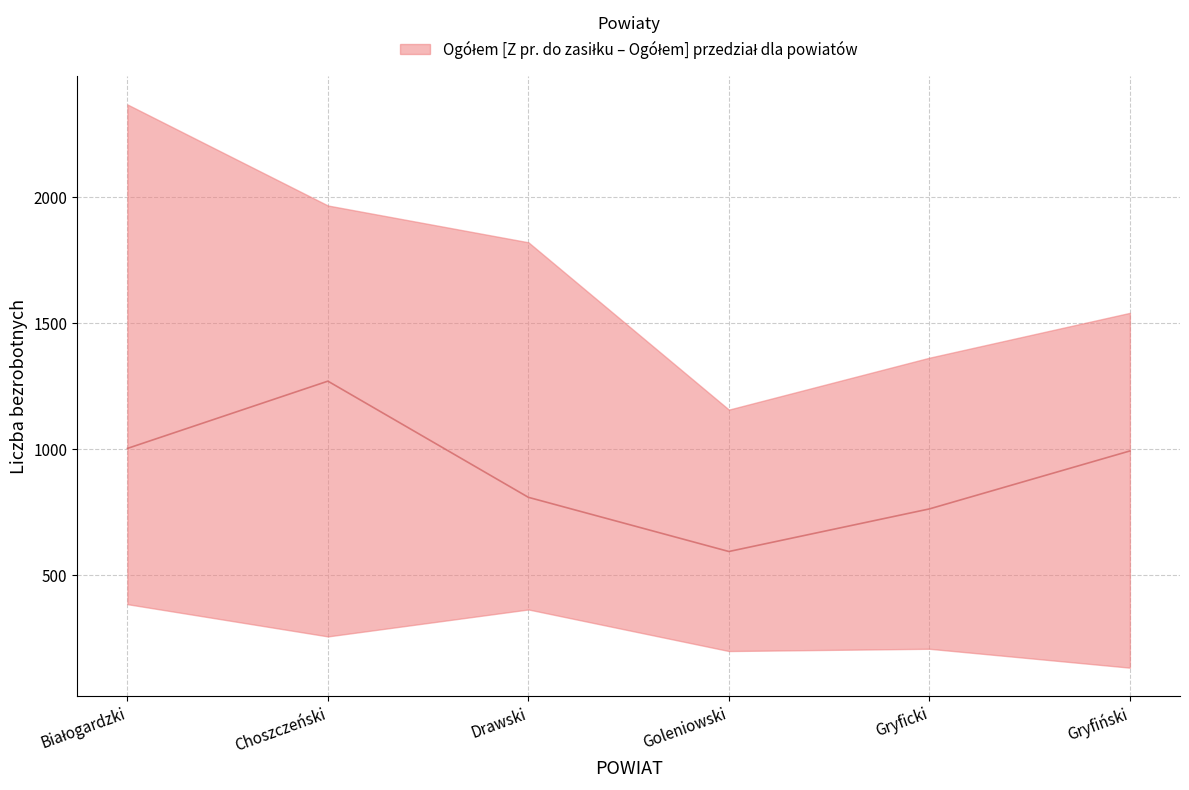

Approximately how many times larger is the value at Białogardzki compared to Drawski?

1.2